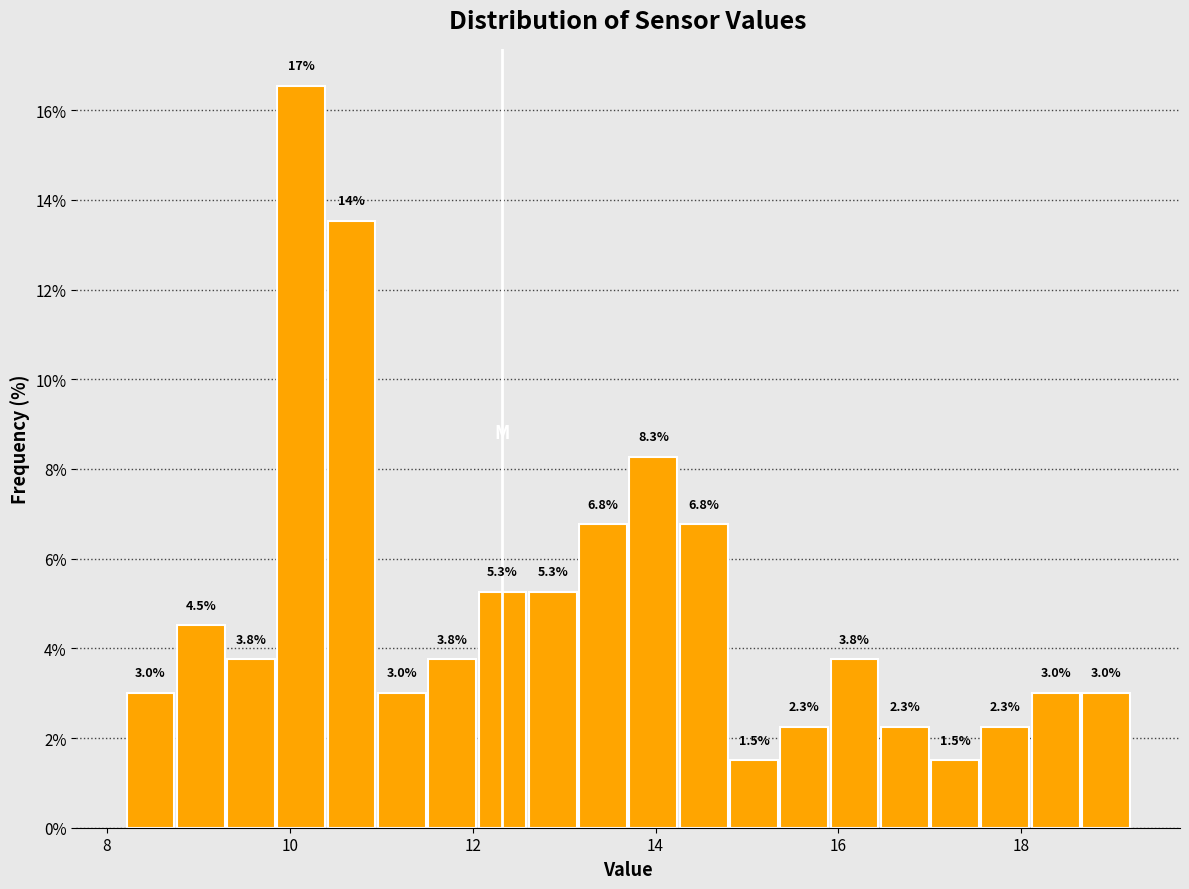

Read against the x-axis, roughly where is the centre of the tallest bar?

10.2